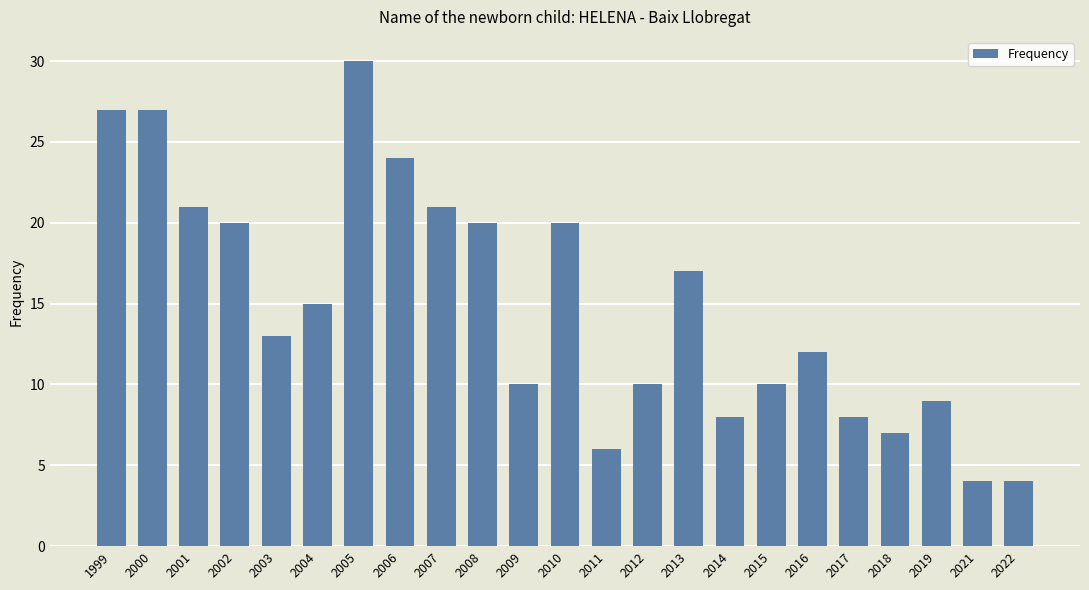

Reading right to left, transcribe all the data shown in this chart.

2022=4	2021=4	2019=9	2018=7	2017=8	2016=12	2015=10	2014=8	2013=17	2012=10	2011=6	2010=20	2009=10	2008=20	2007=21	2006=24	2005=30	2004=15	2003=13	2002=20	2001=21	2000=27	1999=27